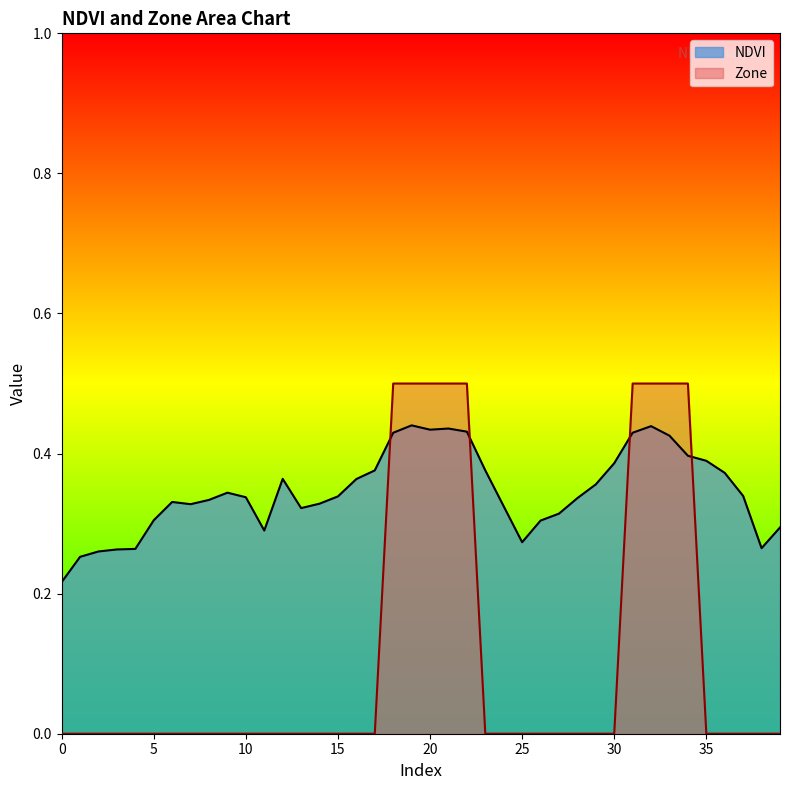

At which label does NDVI reach its peak?

19